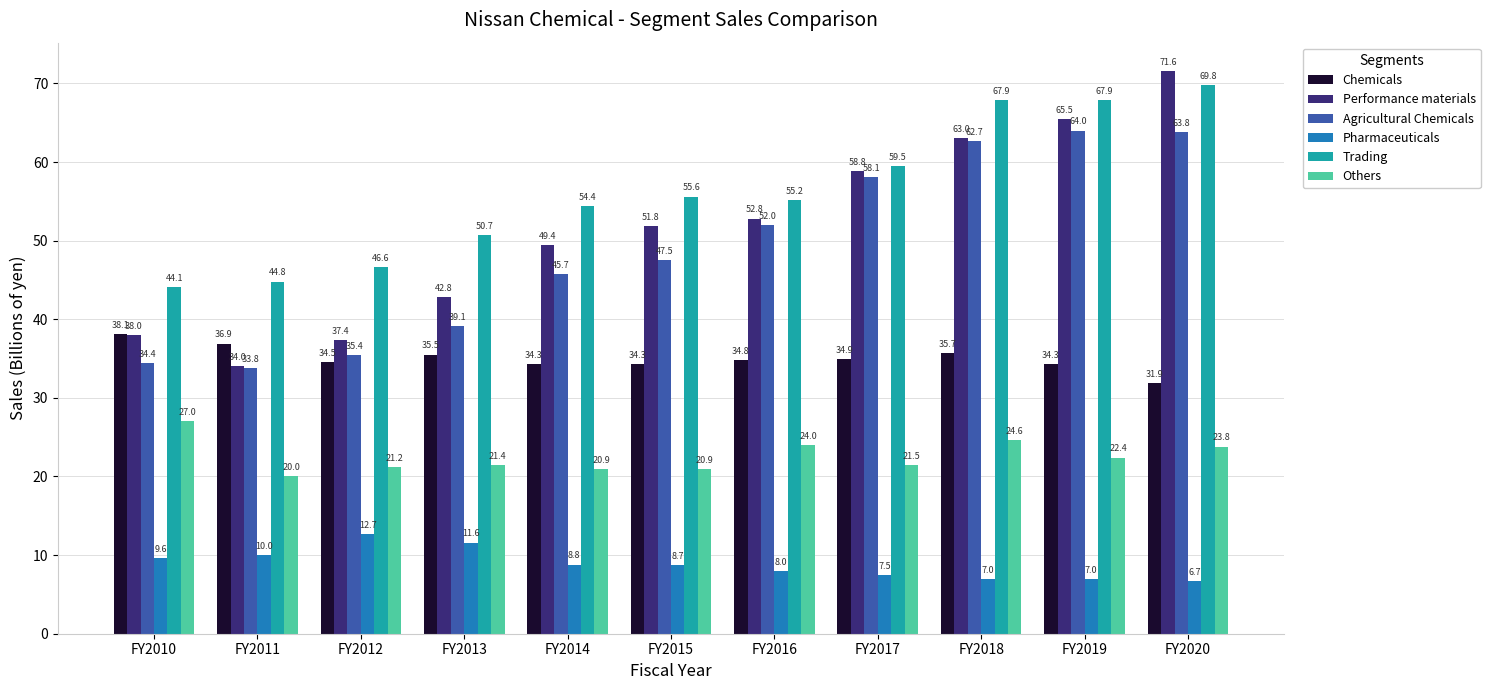

How many data points in Others are above 21?

8